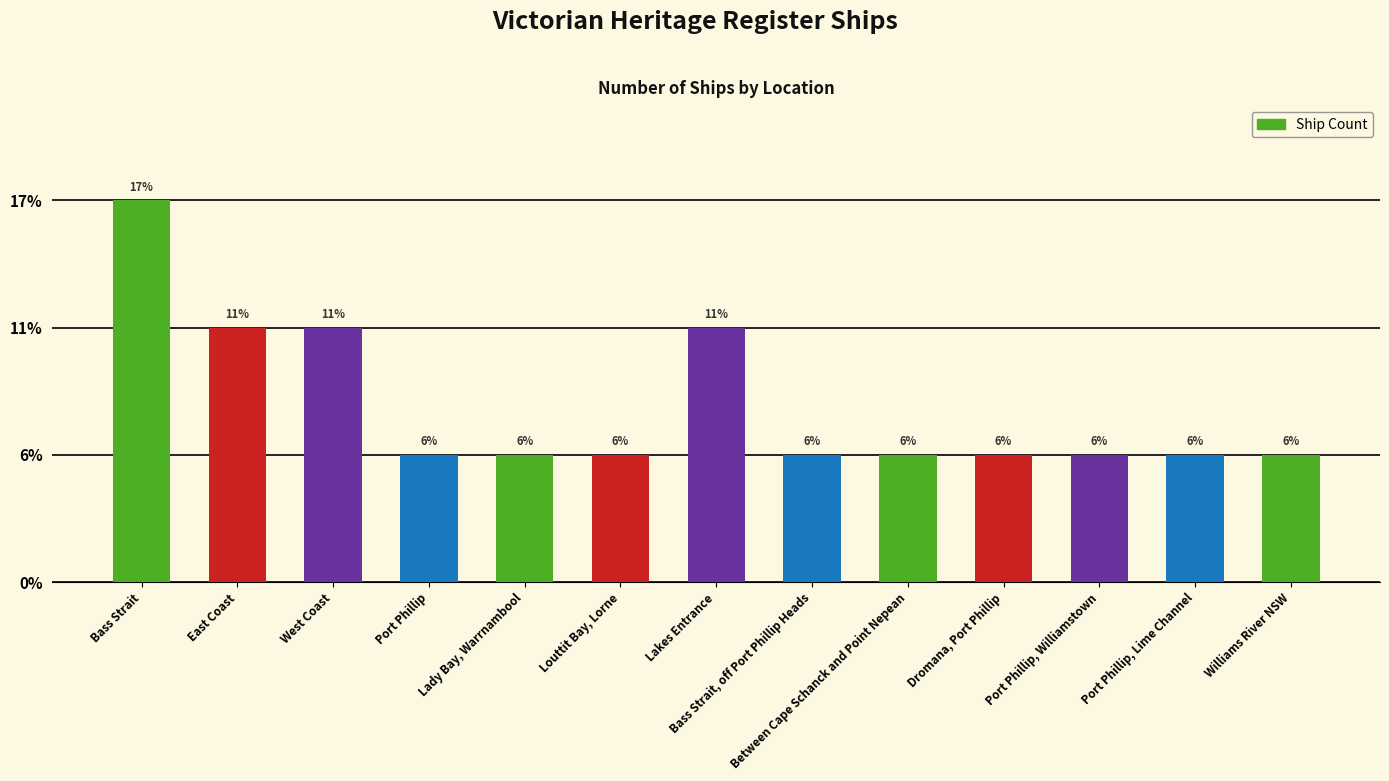

List the labels in order of value, smallest first.

Port Phillip, Lady Bay, Warrnambool, Louttit Bay, Lorne, Bass Strait, off Port Phillip Heads, Between Cape Schanck and Point Nepean, Dromana, Port Phillip, Port Phillip, Williamstown, Port Phillip, Lime Channel, Williams River NSW, East Coast, West Coast, Lakes Entrance, Bass Strait